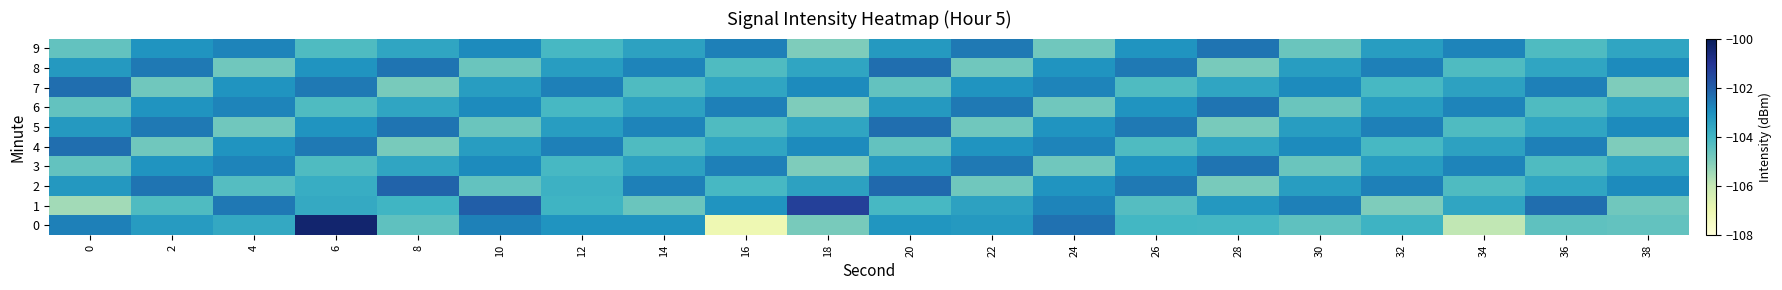

What is the maximum value shown in the chart?

-100.4